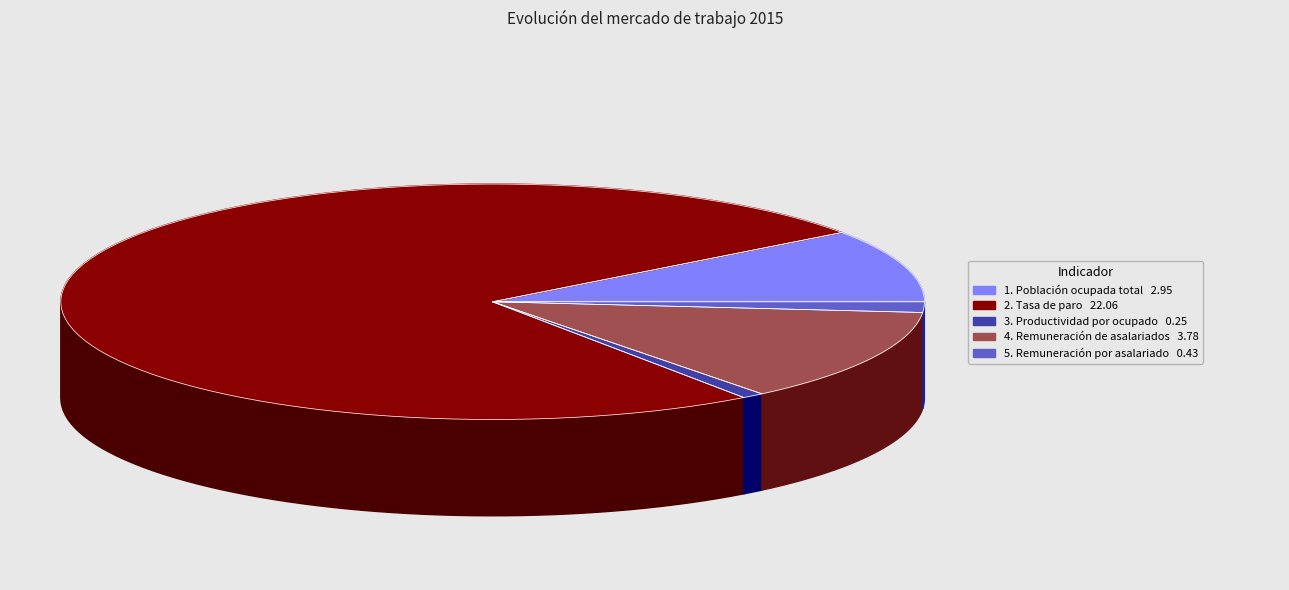

Which has a higher value, 3. Productividad por ocupado or 4. Remuneración de asalariados?

4. Remuneración de asalariados